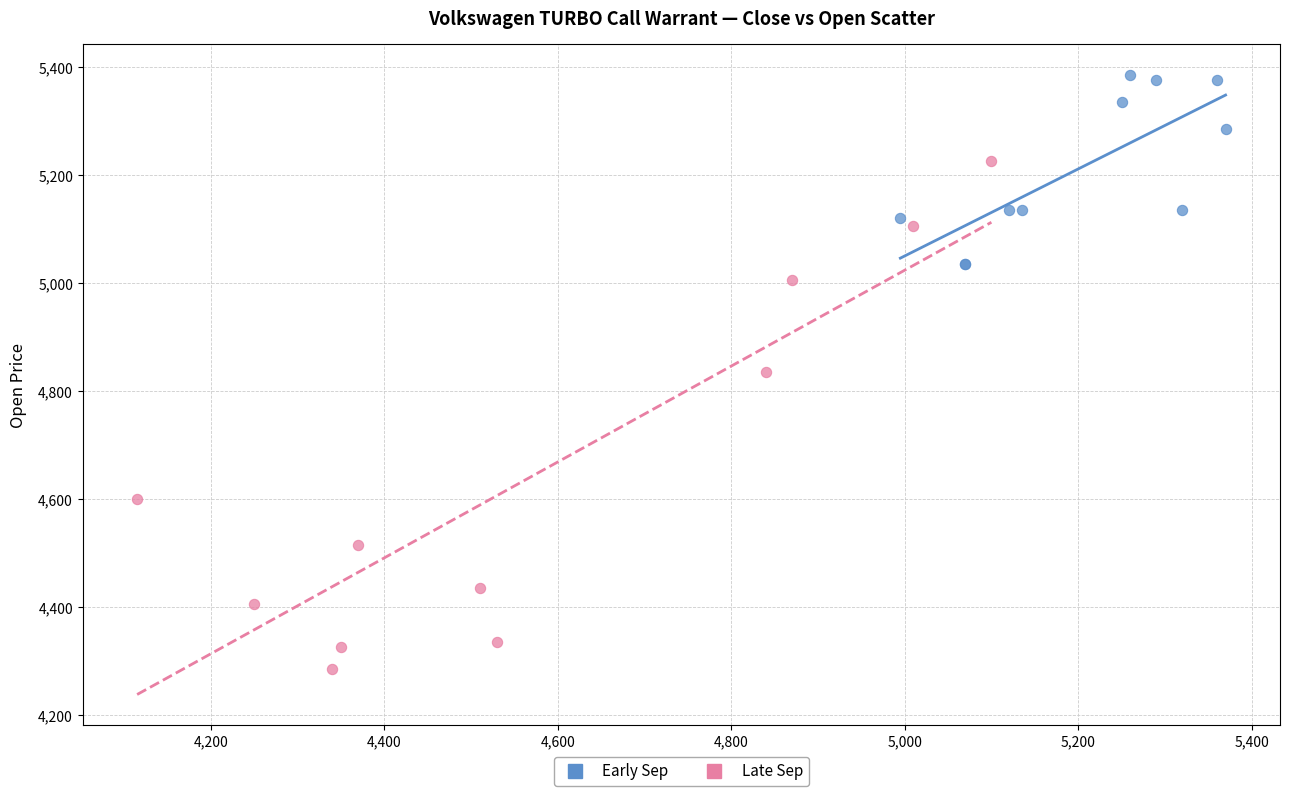

Which series has the widest spread of Y values?

Late Sep